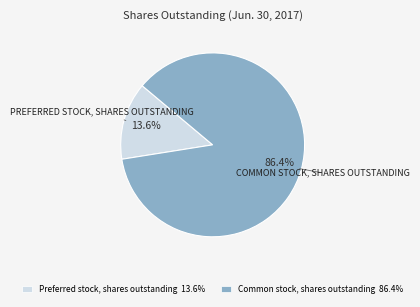

Count the number of slices in the pie.

2